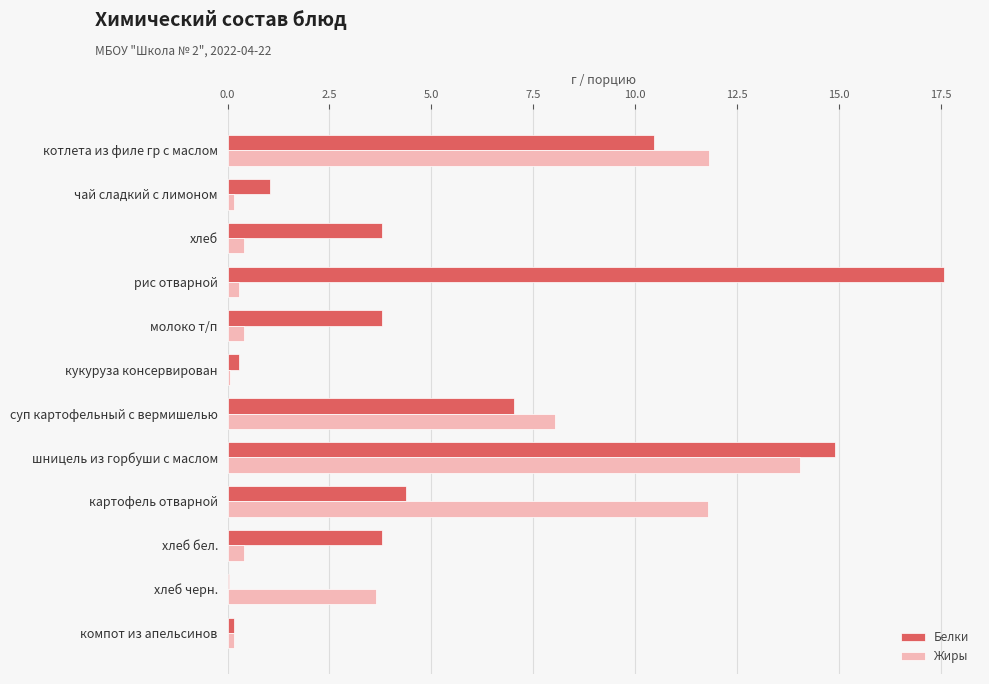

What is the sum of all Белки values?

67.2